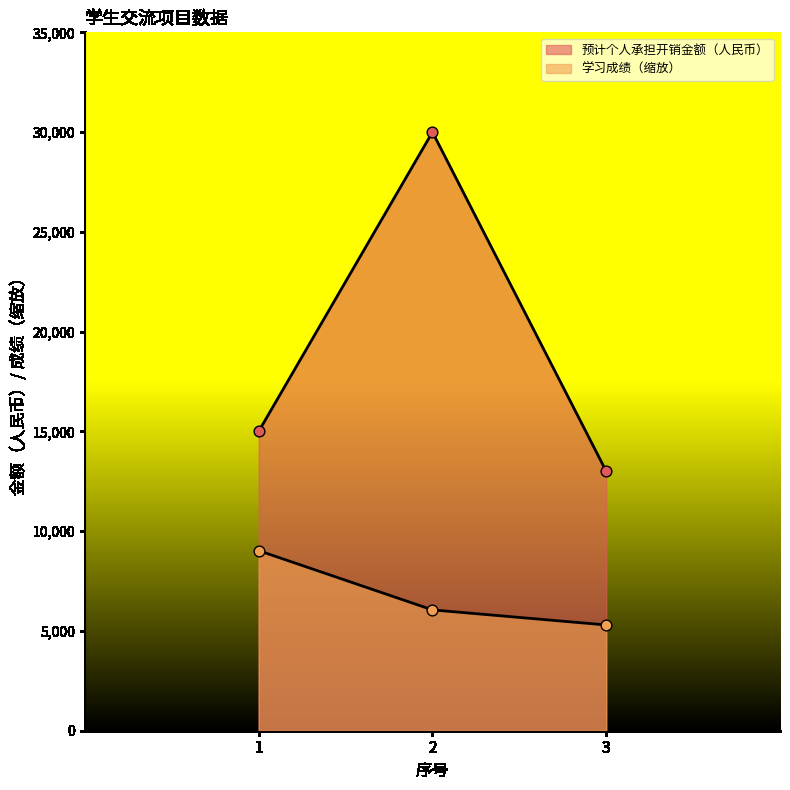

What are all the series names shown in the legend?

学习成绩, 预计个人承担开销金额（人民币）